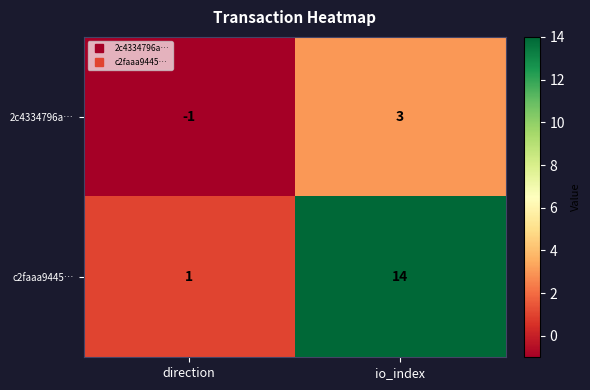

Rank the series by their average value, from highest to lowest.

c2faaa9445…, 2c4334796a…